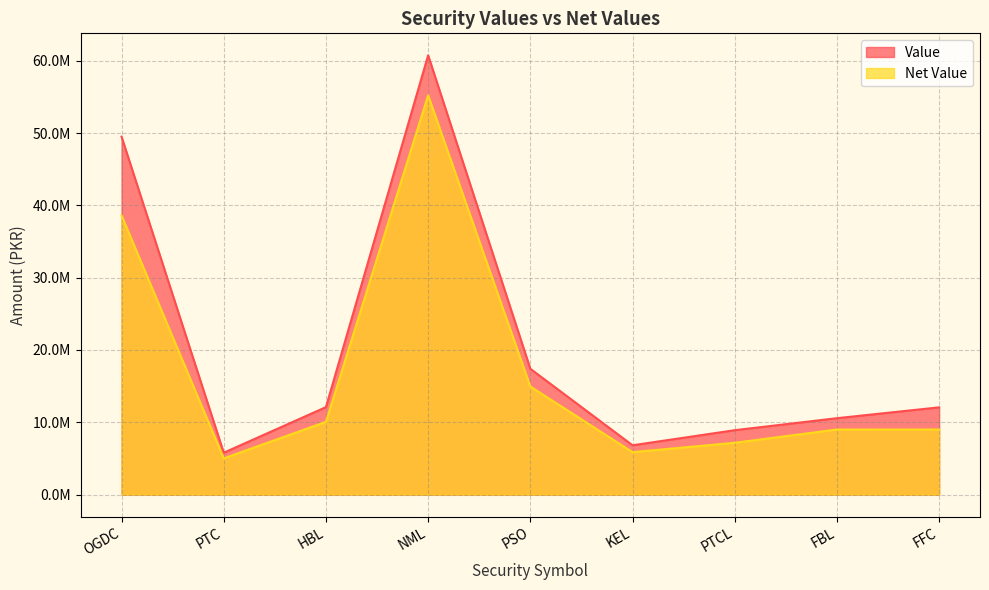

True or false: Value and Net Value intersect in this chart.

False